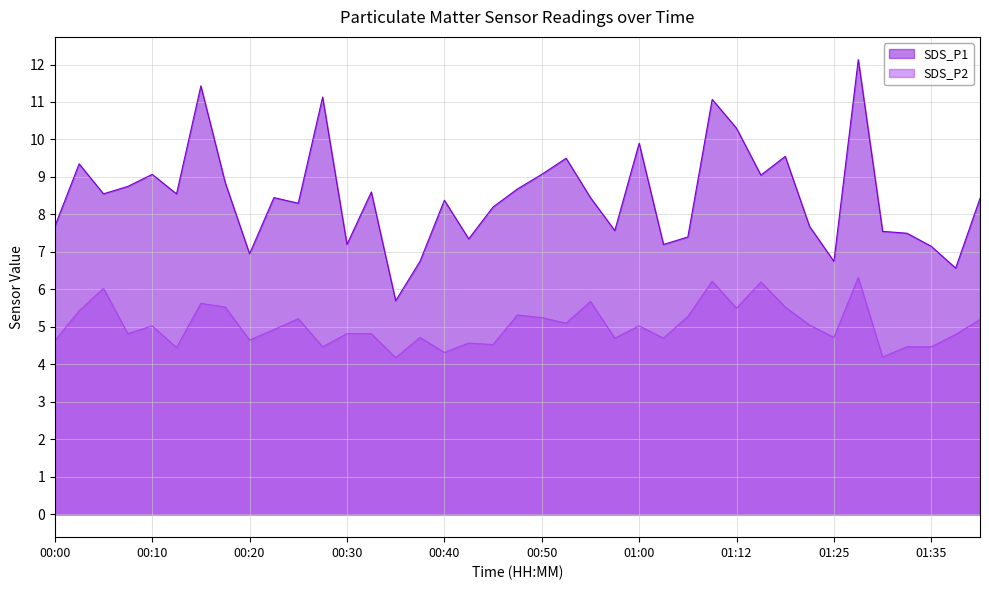

Reading left to right, list all the values displayed in this chart.

SDS_P1: 00:00=7.7	00:03=9.3	00:05=8.6	00:08=8.8	00:10=9.1	00:12=8.6	00:15=11.4	00:17=8.8	00:20=7.0	00:22=8.4	00:25=8.3	00:27=11.1	00:30=7.2	00:32=8.6	00:35=5.7	00:37=6.8	00:40=8.4	00:42=7.3	00:45=8.2	00:47=8.7	00:50=9.1	00:52=9.5	00:55=8.4	00:57=7.6	01:00=9.9	01:02=7.2	01:05=7.4	01:10=11.1	01:12=10.3	01:15=9.1	01:17=9.6	01:23=7.7	01:25=6.8	01:28=12.1	01:30=7.5	01:33=7.5	01:35=7.2	01:38=6.6	01:40=8.4
SDS_P2: 00:00=4.6	00:03=5.4	00:05=6.0	00:08=4.8	00:10=5.0	00:12=4.5	00:15=5.6	00:17=5.5	00:20=4.7	00:22=4.9	00:25=5.2	00:27=4.5	00:30=4.8	00:32=4.8	00:35=4.2	00:37=4.7	00:40=4.3	00:42=4.6	00:45=4.5	00:47=5.3	00:50=5.2	00:52=5.1	00:55=5.7	00:57=4.7	01:00=5.0	01:02=4.7	01:05=5.3	01:10=6.2	01:12=5.5	01:15=6.2	01:17=5.5	01:23=5.0	01:25=4.7	01:28=6.3	01:30=4.2	01:33=4.5	01:35=4.5	01:38=4.8	01:40=5.2